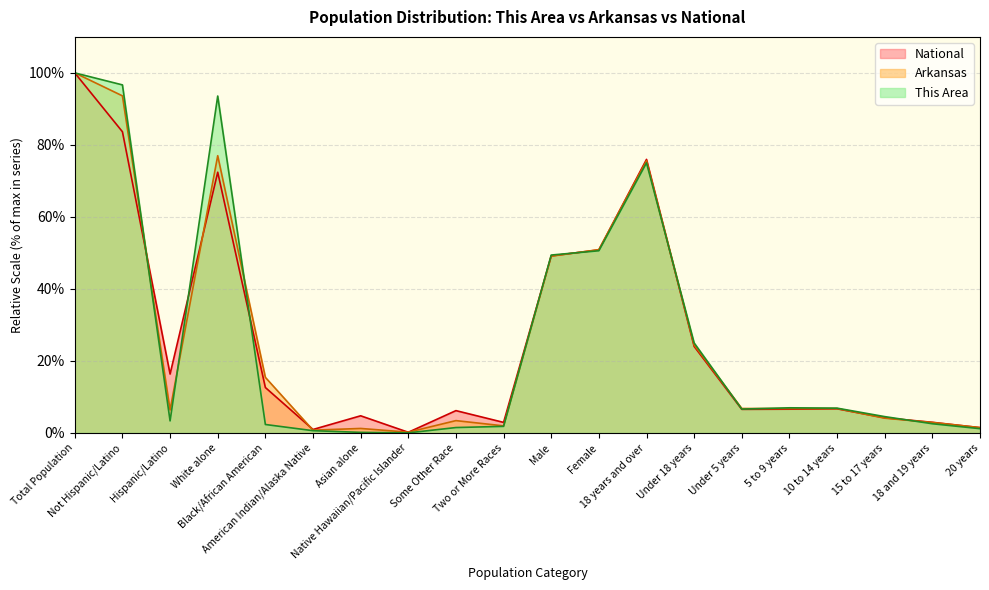

What is the sum of the National values at Asian alone and 10 to 14 years?

11.5